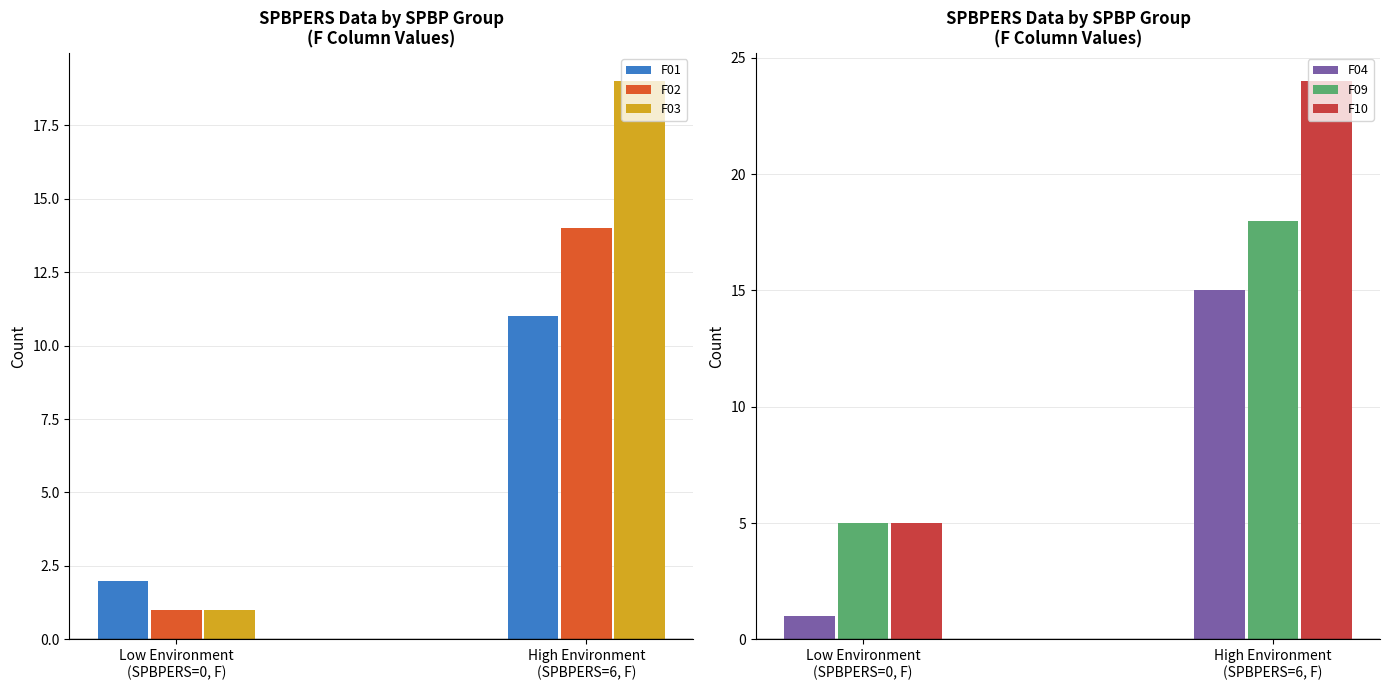

What are all the series names shown in the legend?

F01, F02, F03, F04, F09, F10